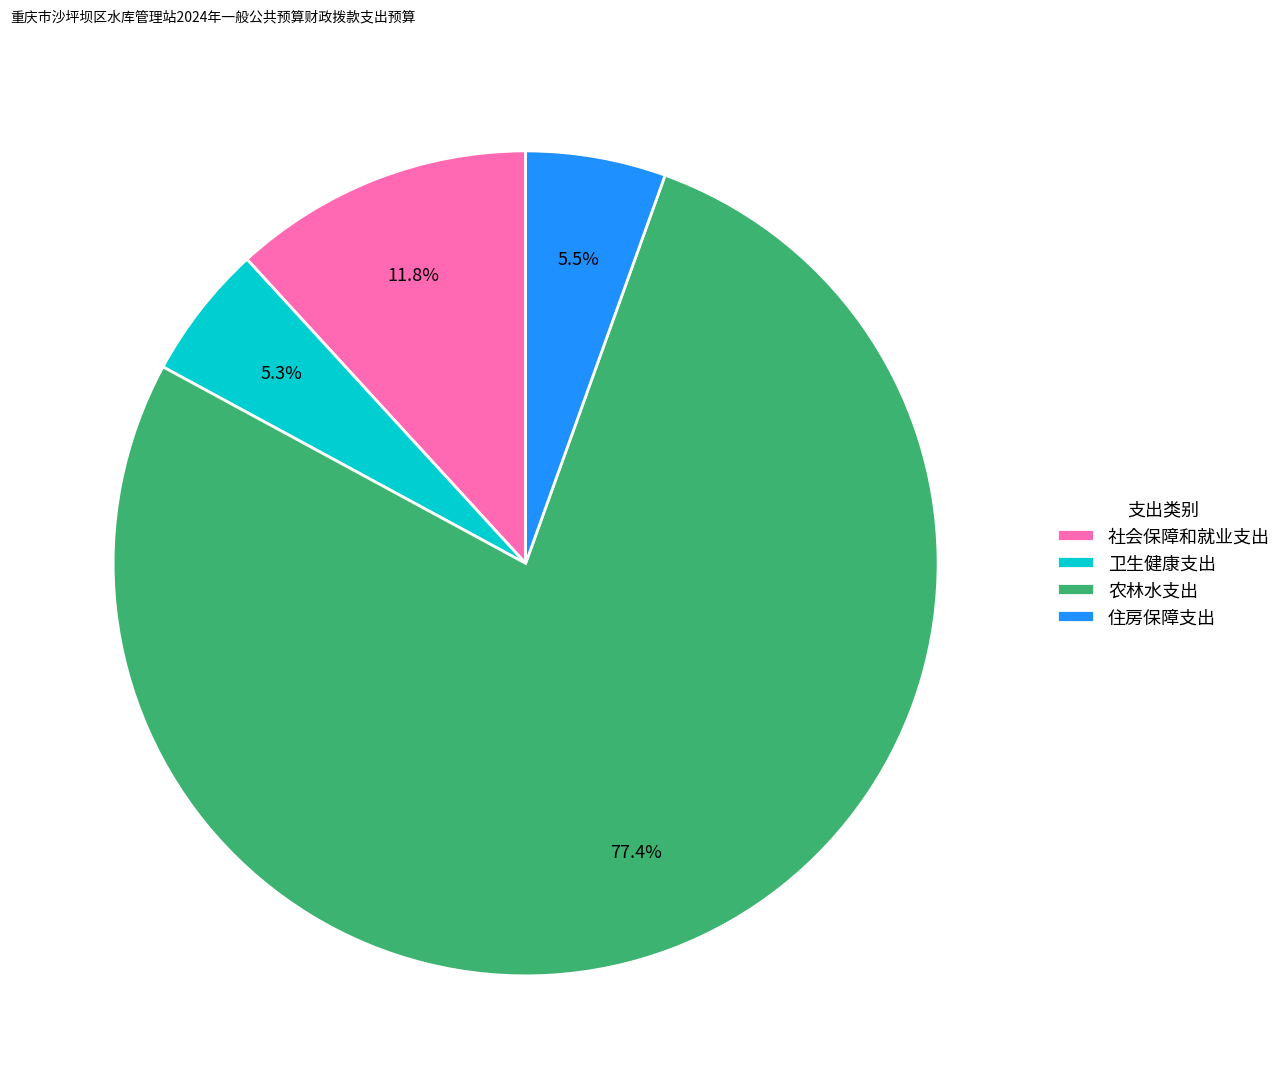

Is there any slice that represents more than half of the pie?

Yes